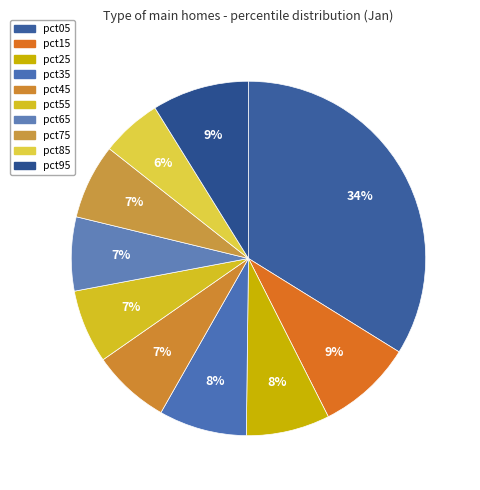

Count the number of slices in the pie.

10